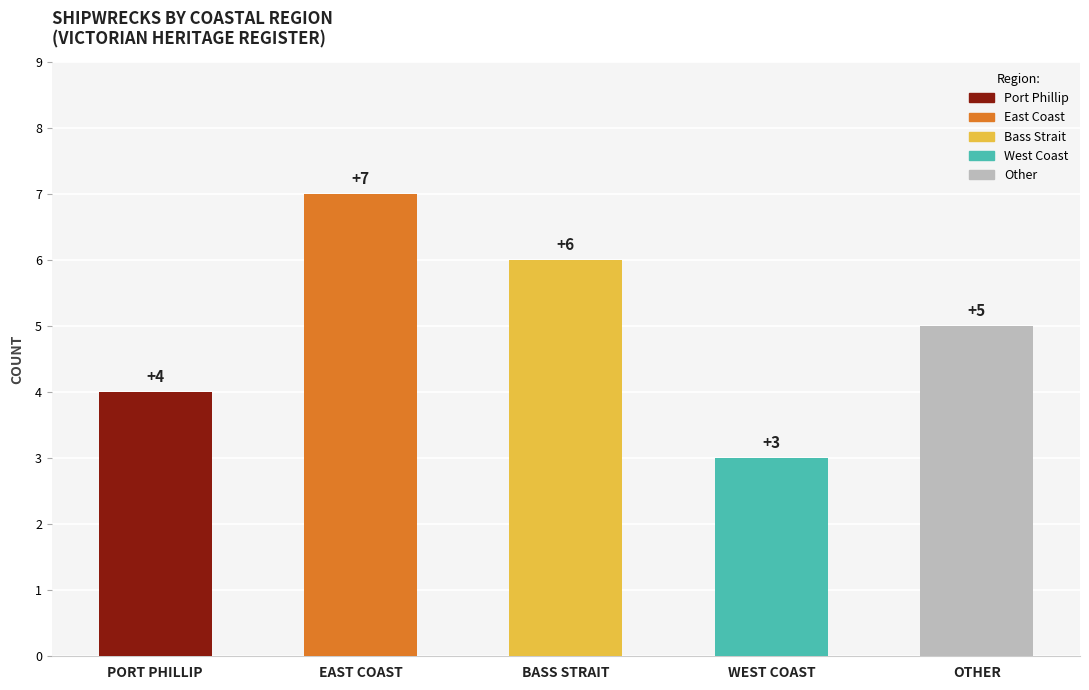

True or false: the data shows 7 at 1.

True